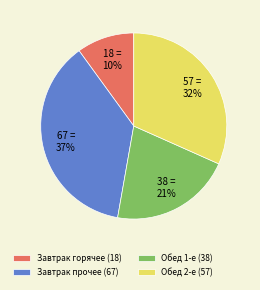

To the nearest percent, what is the difference between the largest and smallest slice percentages?

27%